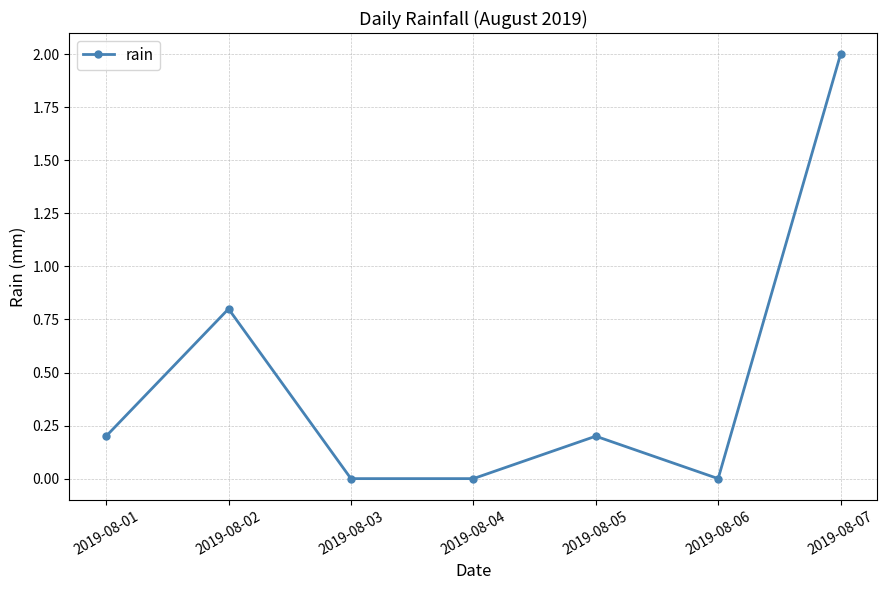

What is the value of the 5th point from the left?

0.2